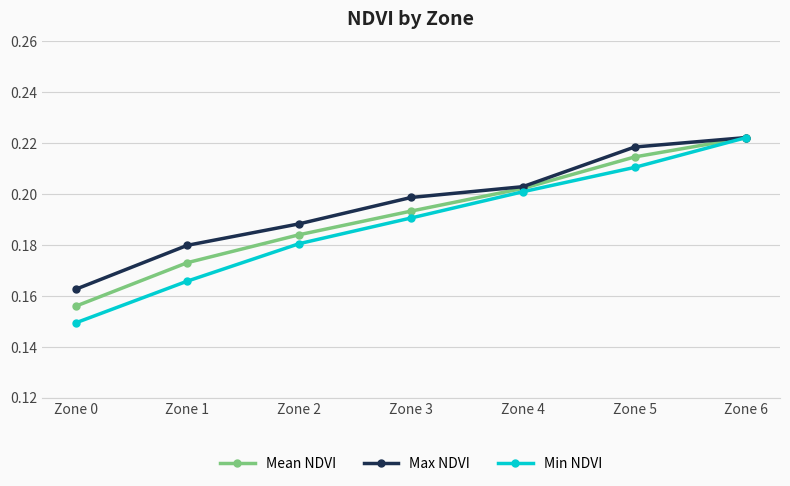

Which series has the largest total across all categories?

Max NDVI